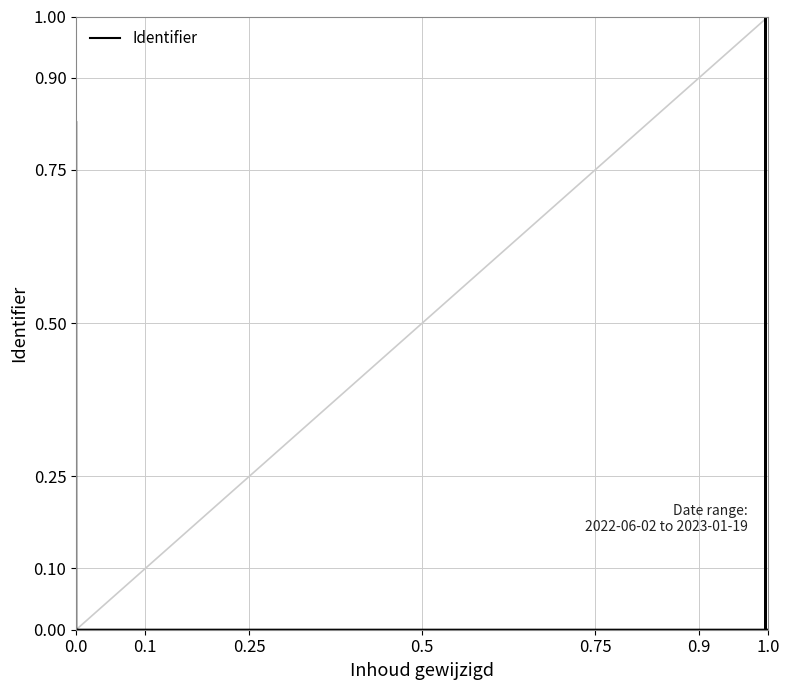

Reading left to right, transcribe all the data shown in this chart.

0.8	0.0	0.0	0.0	0.0	0.0	0.8	0.0	0.0	1.0	0.0	0.0